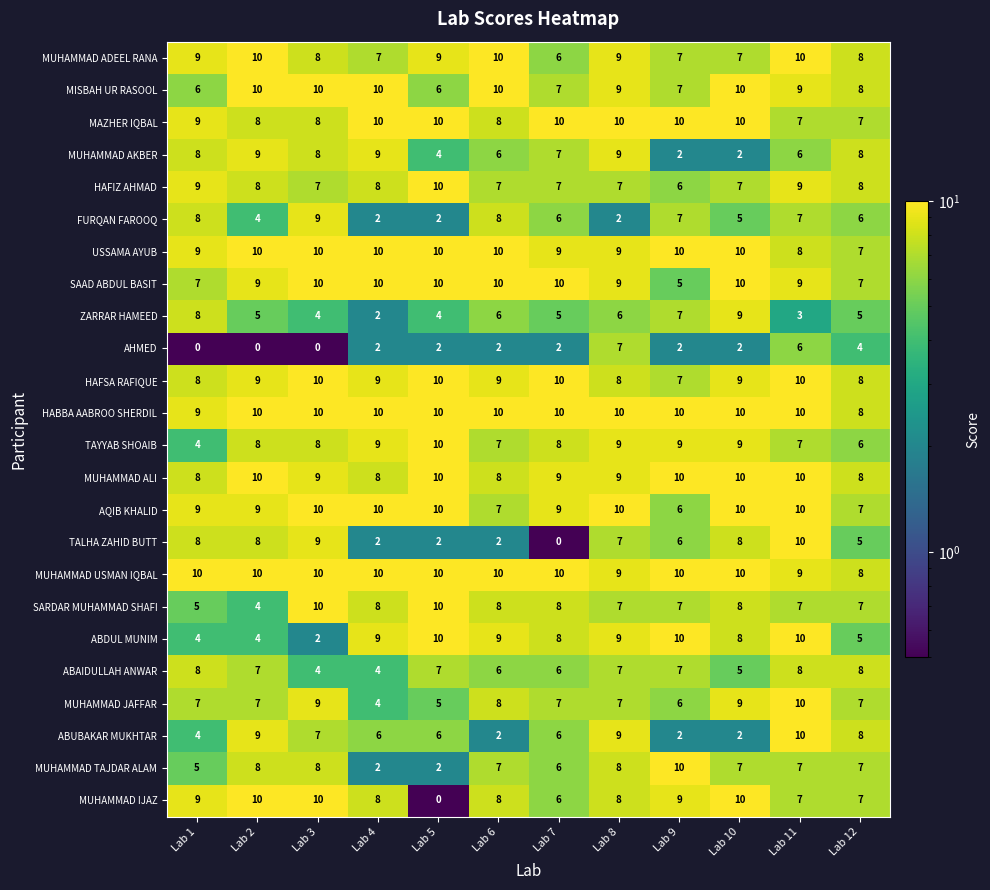

What is the smallest value displayed?

0